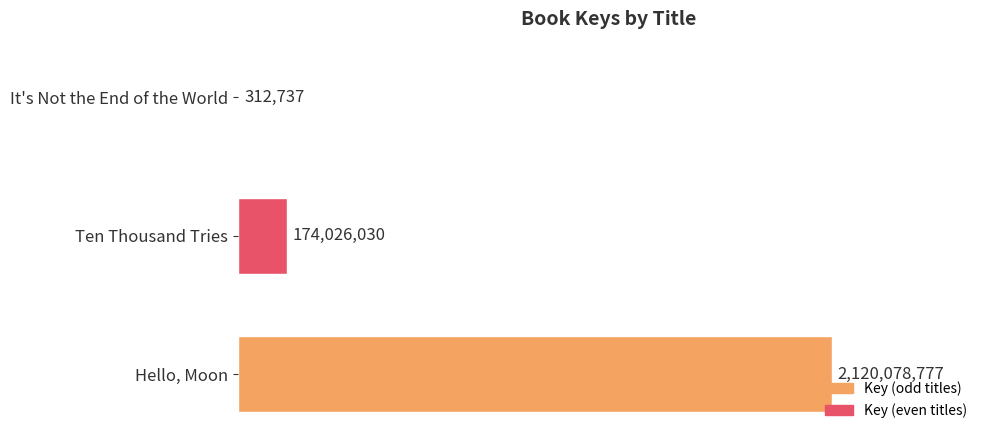

How many series are shown in this chart?

1